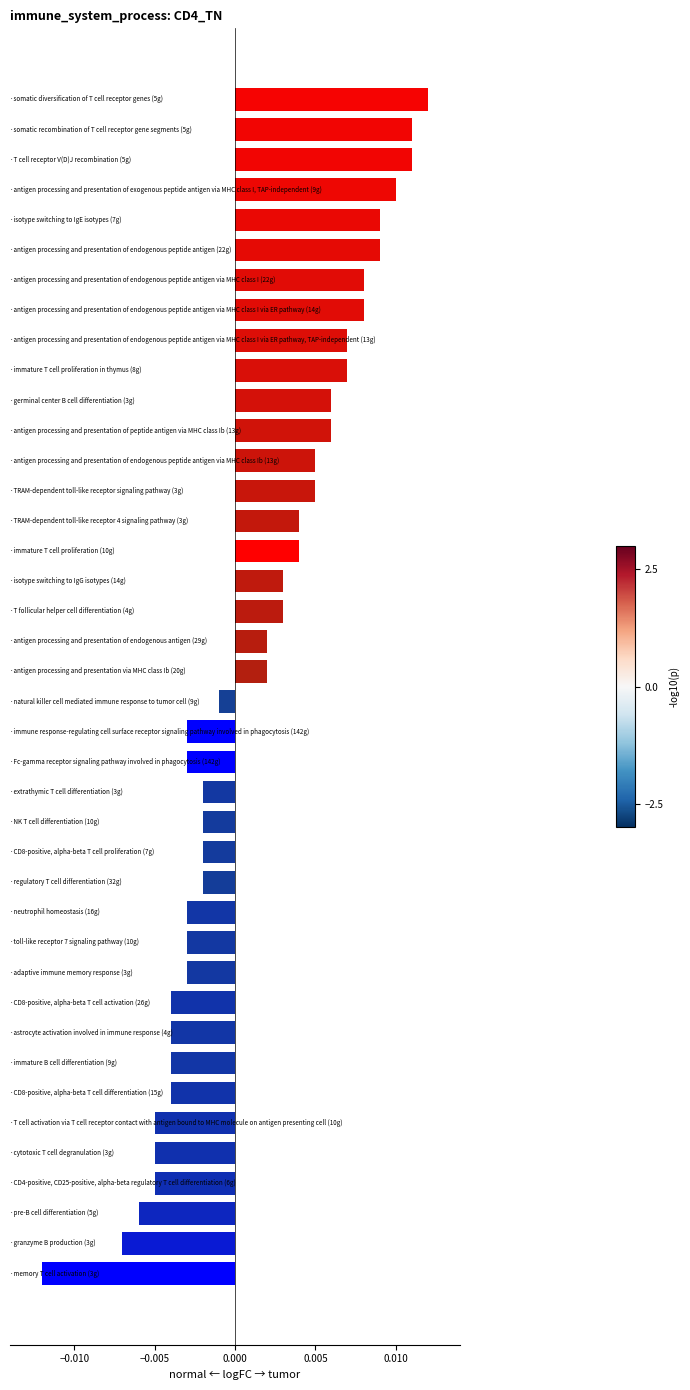

How many series are shown in this chart?

1